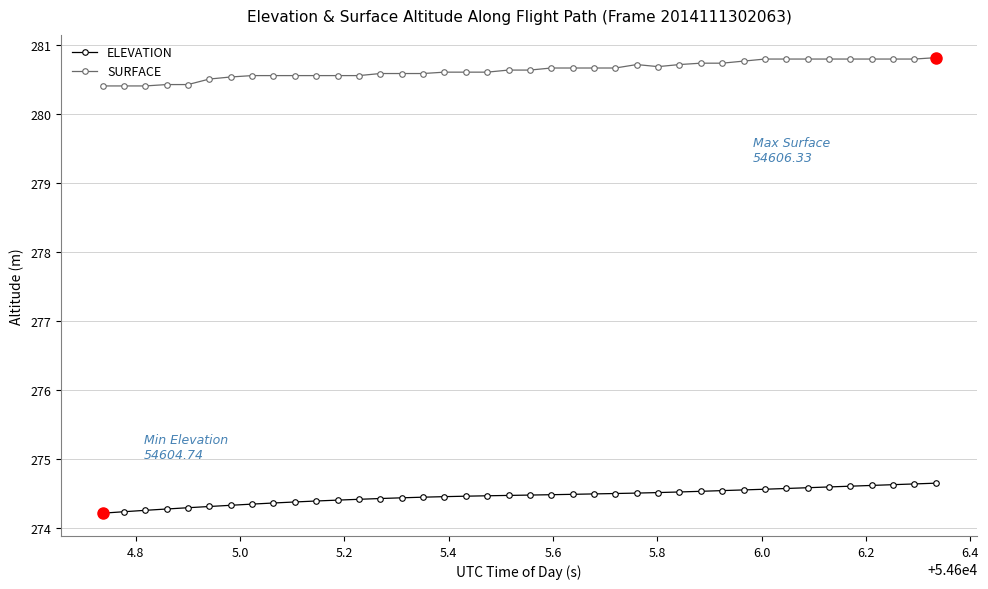

What is the maximum value for SURFACE?

280.8